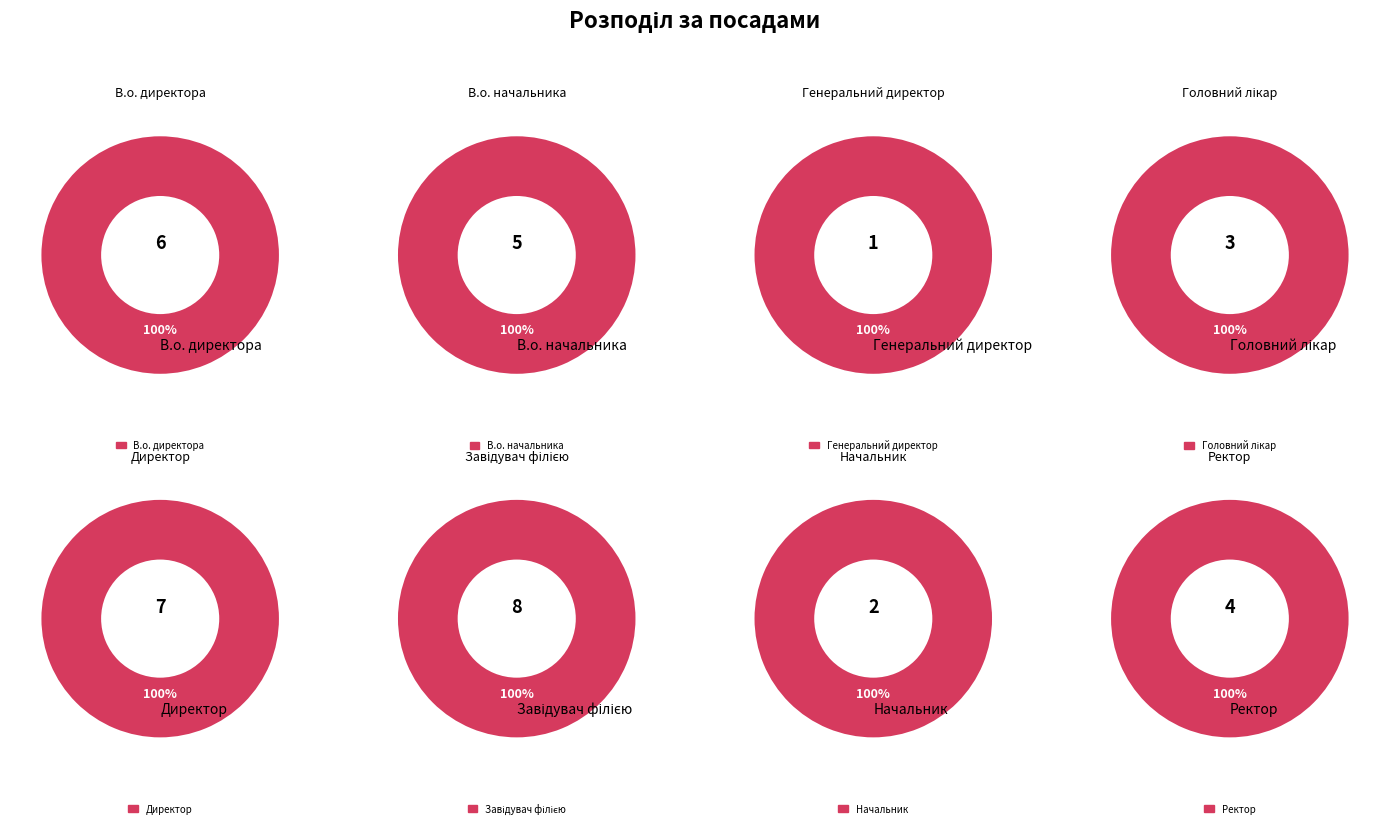

What is the total percentage of Генеральний директор and Ректор?

13.9%